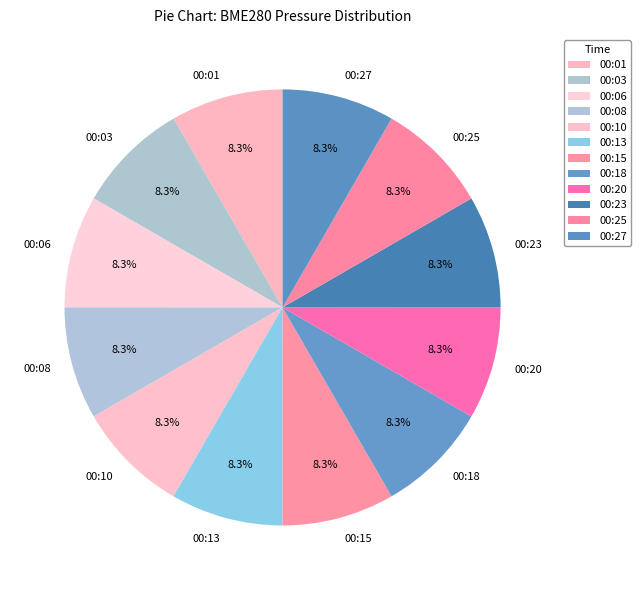

Count the number of slices in the pie.

12